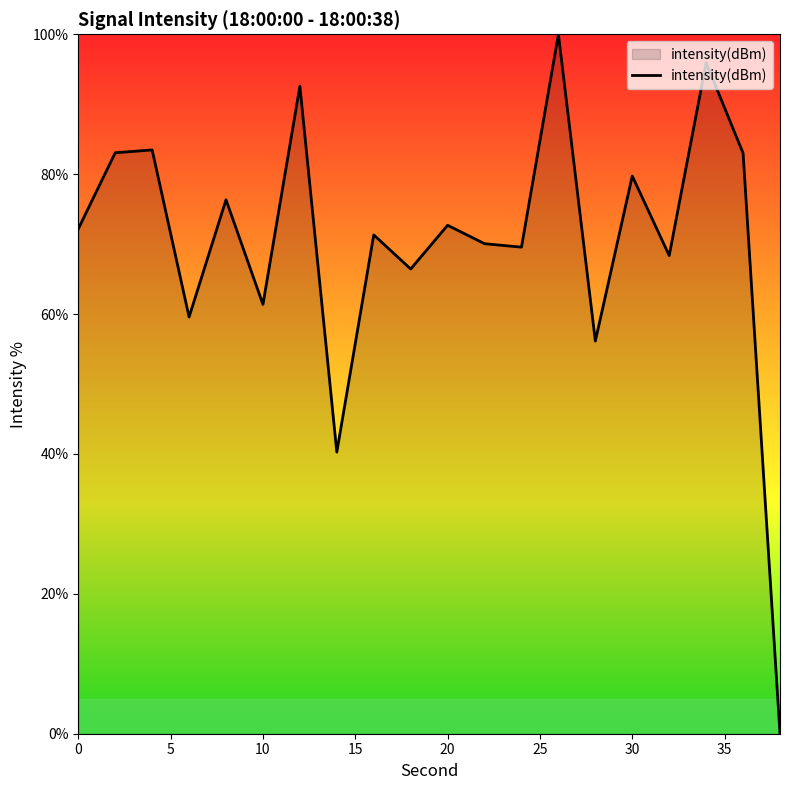

What is the greatest value displayed?

100.0